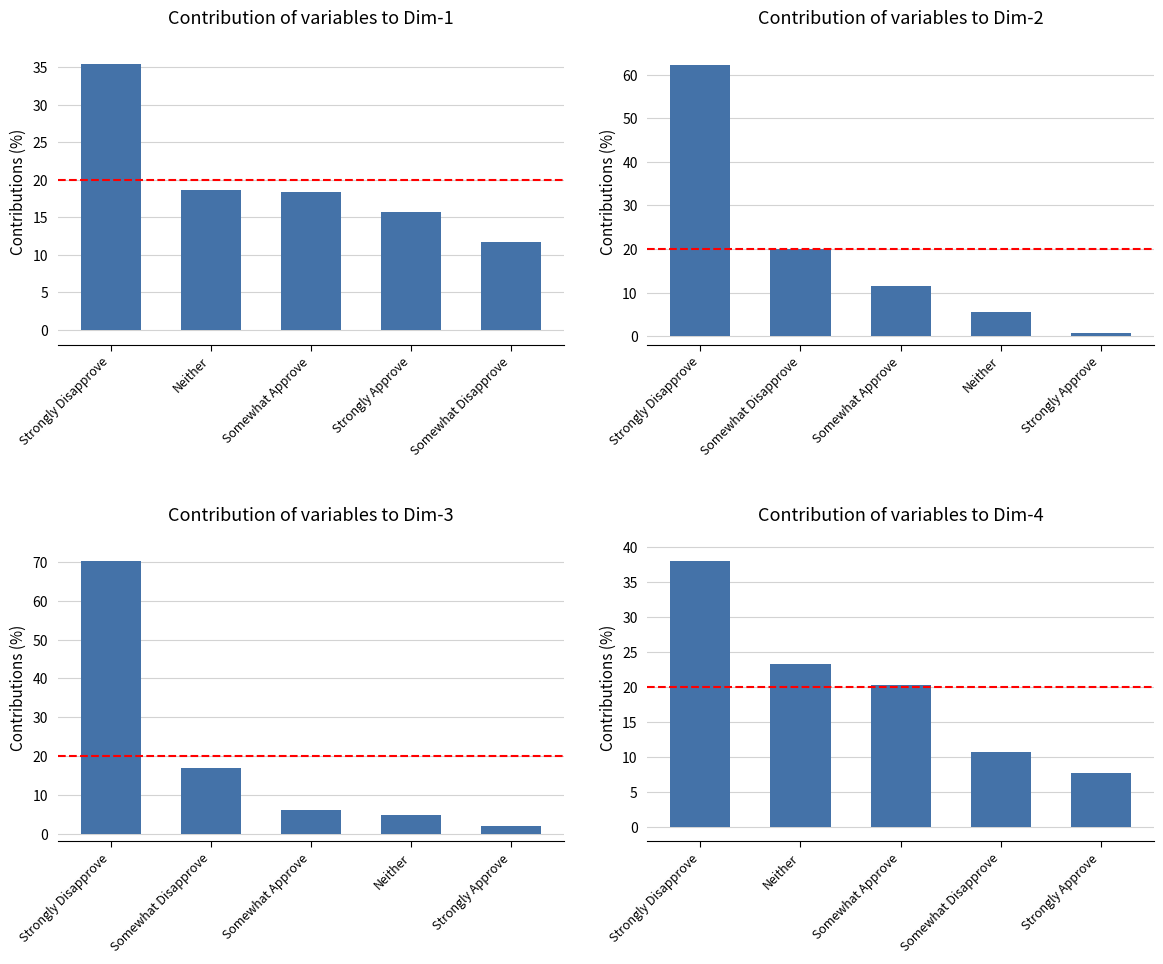

The SNP series shows 10.7 at Somewhat Approve. True or false?

False